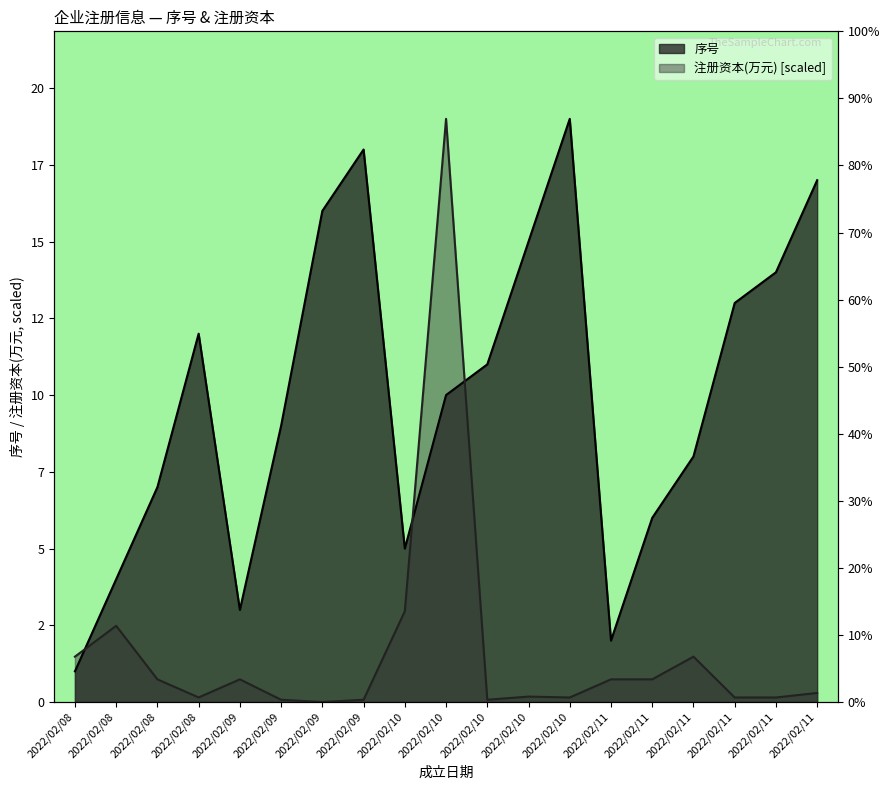

What are all the series names shown in the legend?

序号, 注册资本(万元)